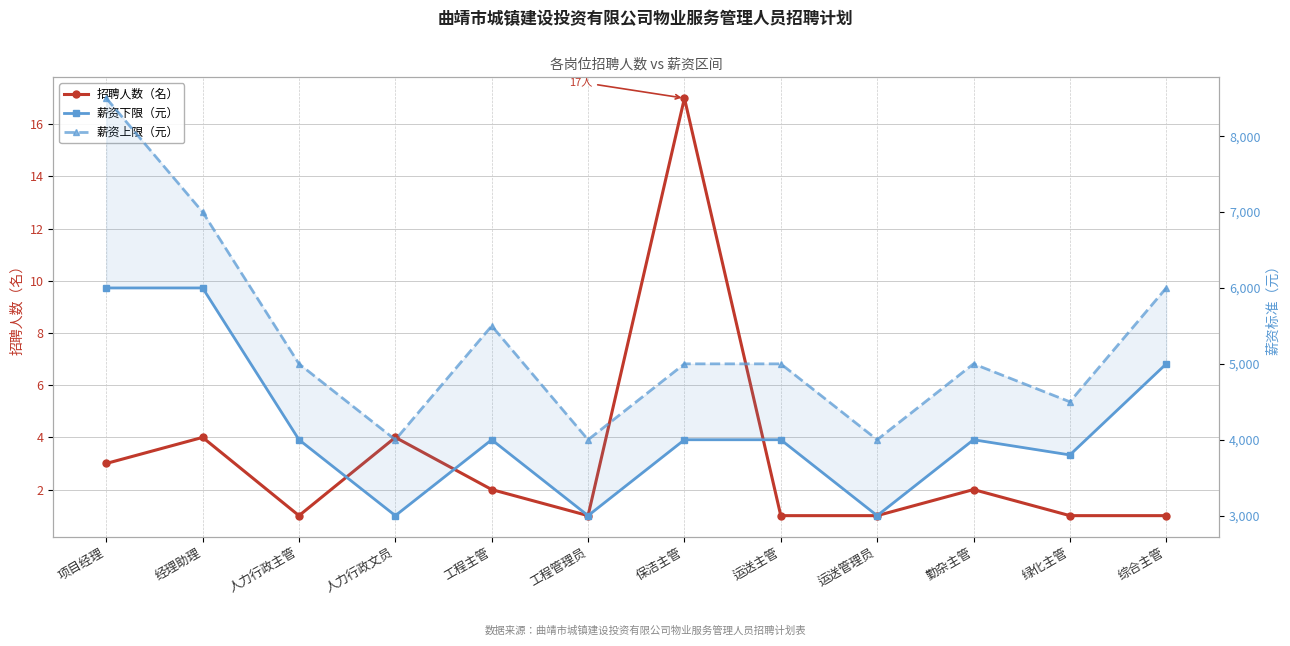

What is the greatest value displayed?

8500